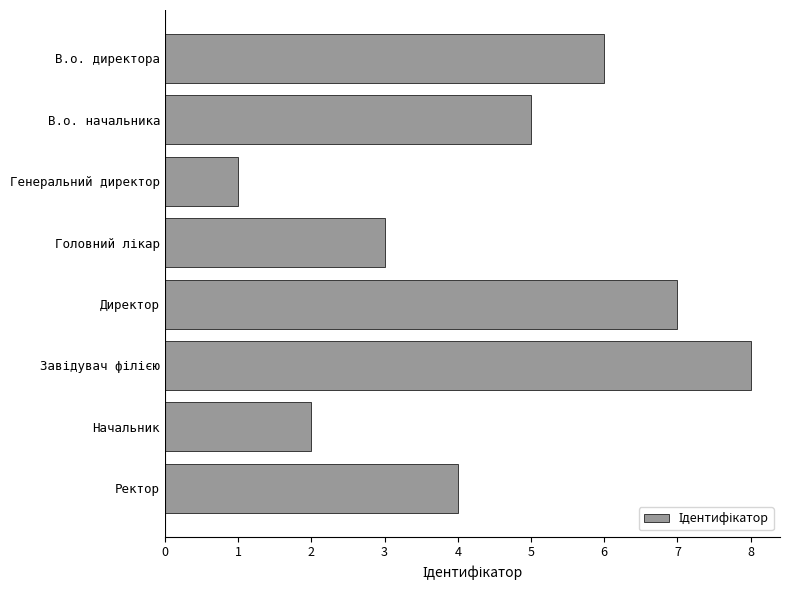

How many series are shown in this chart?

1